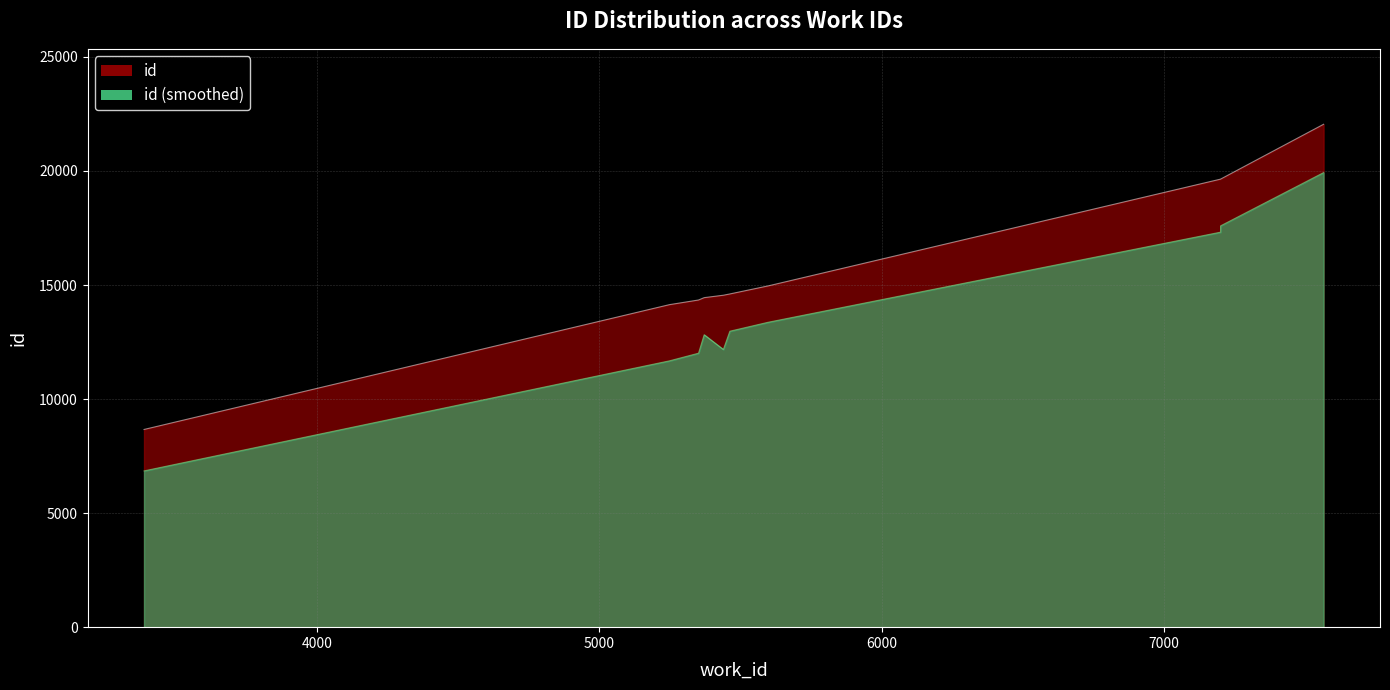

At which label does the data first exceed 14608?

5598